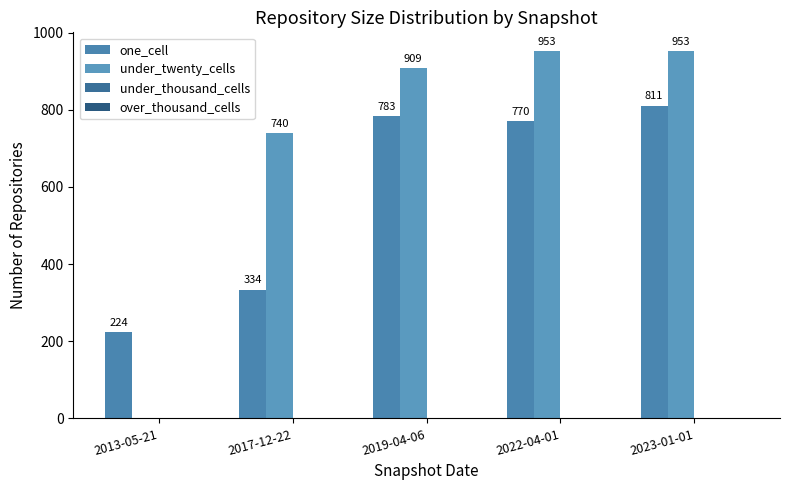

Reading right to left, transcribe all the data shown in this chart.

one_cell: 811	770	783	334	224
under_twenty_cells: 953	953	909	740	0
under_thousand_cells: 0	0	0	0	0
over_thousand_cells: 0	0	0	0	0